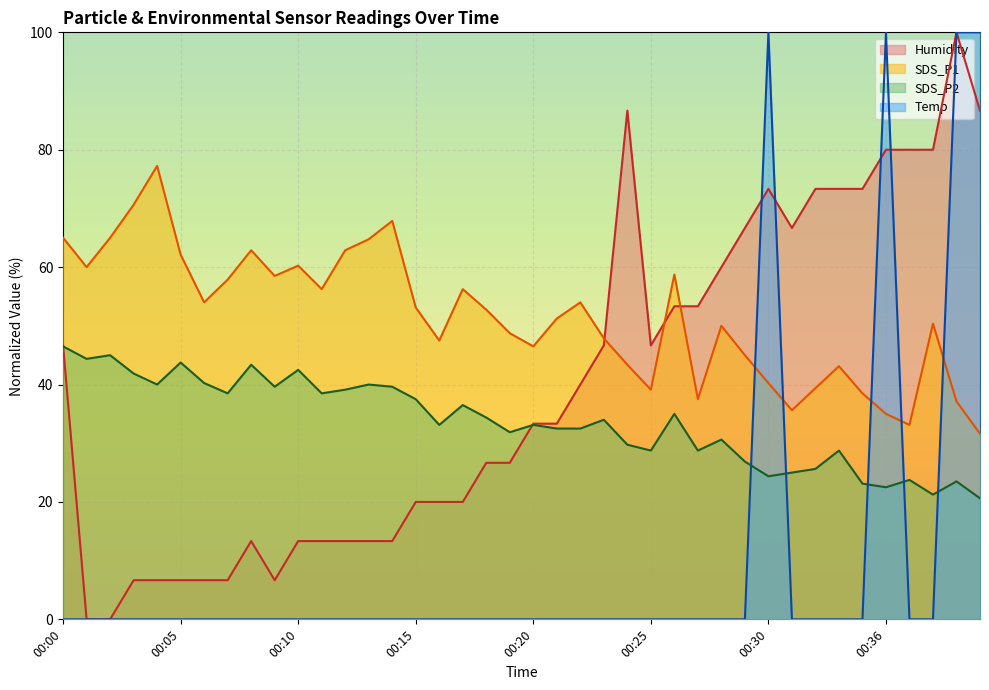

True or false: SDS_P1 and SDS_P2 intersect in this chart.

False